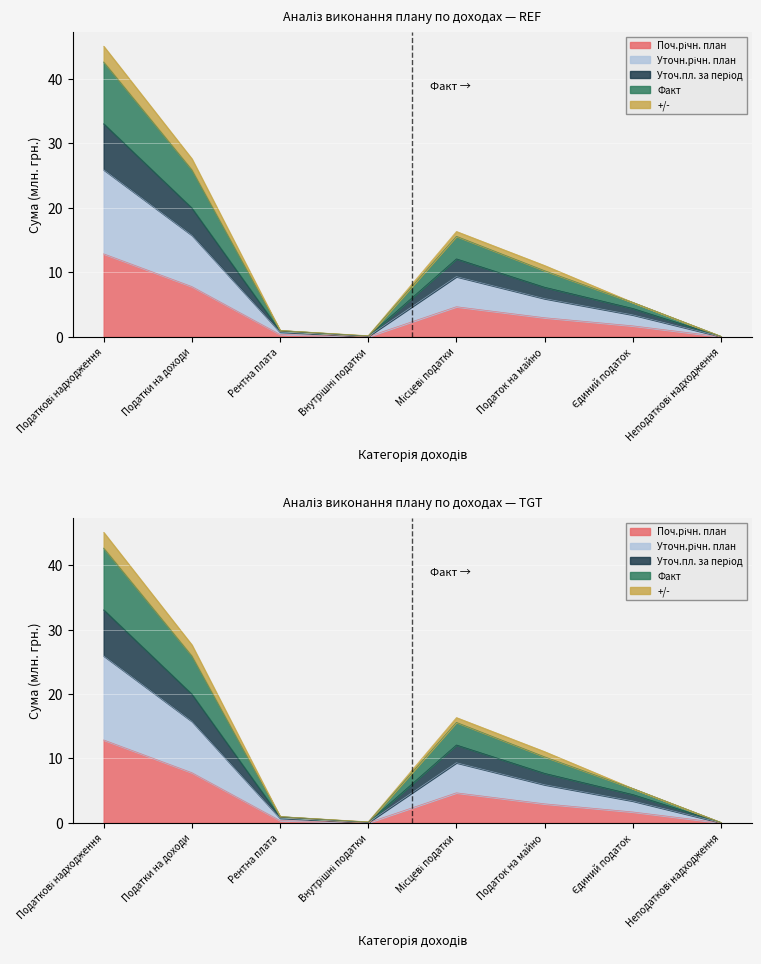

True or false: Поч.річн. план and Уточ.пл. за період cross at least once.

False